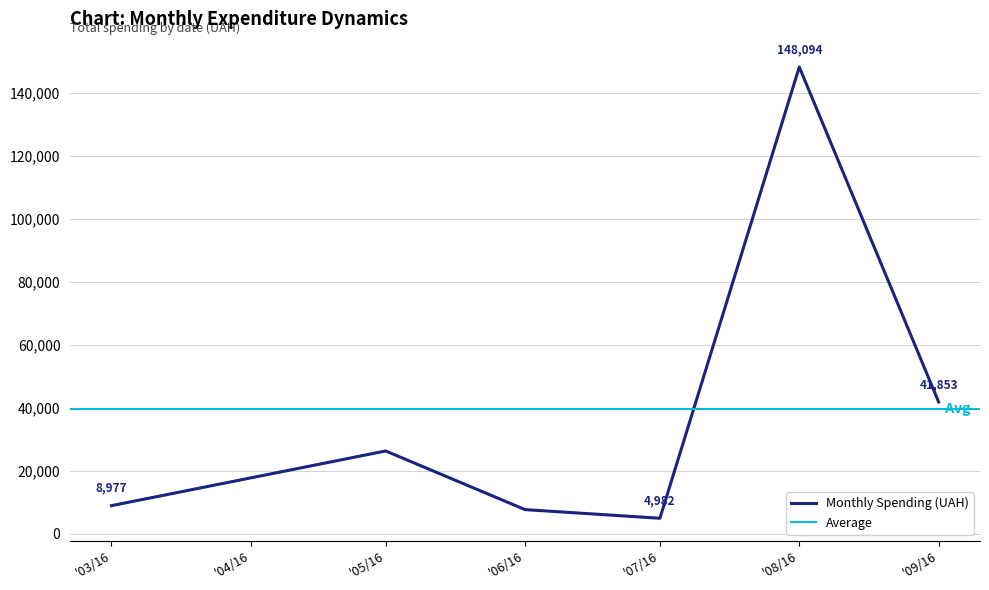

The value of Monthly Spending (UAH) at '08/16 is 148093.5. True or false?

True